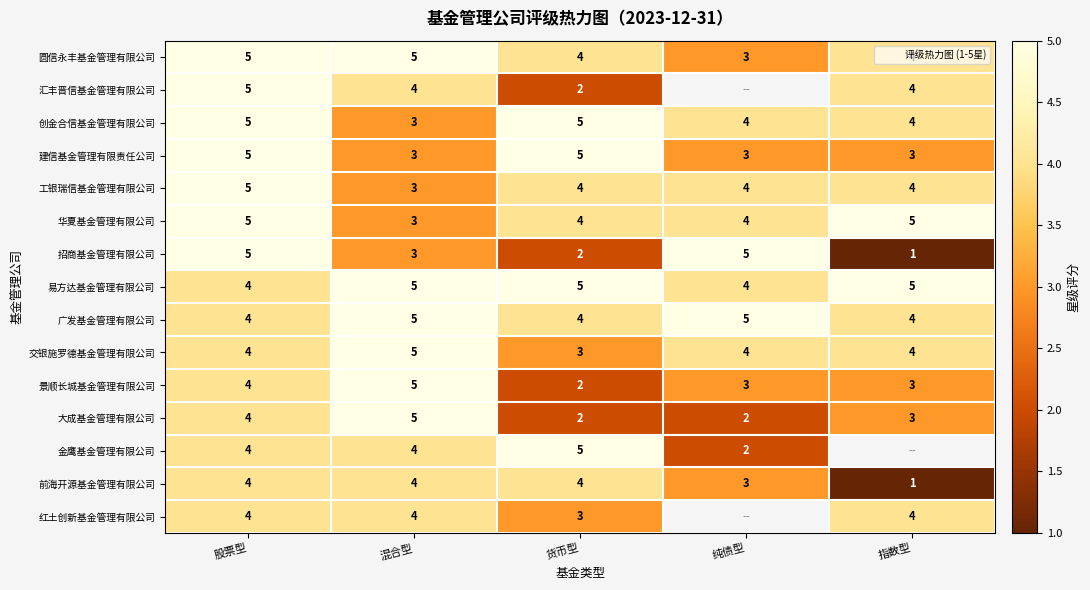

The 建信基金管理有限责任公司 series shows 5.3 at 混合型. True or false?

False